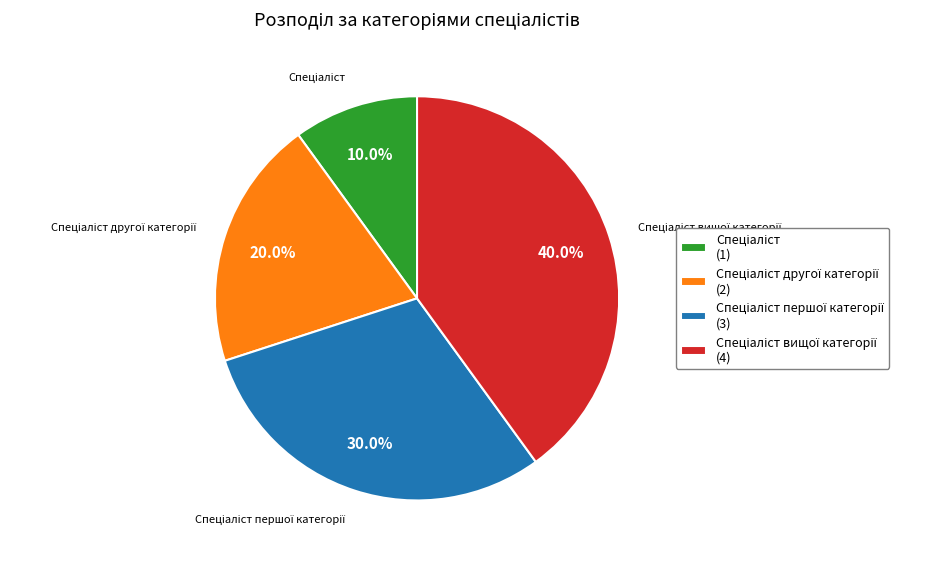

Does any single category account for the majority?

No